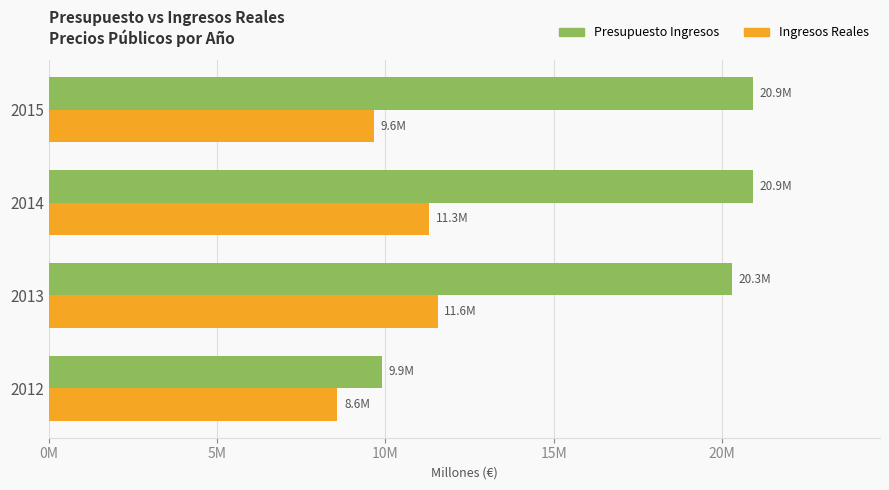

What are all the series names shown in the legend?

Presupuesto Ingresos, Ingresos Reales